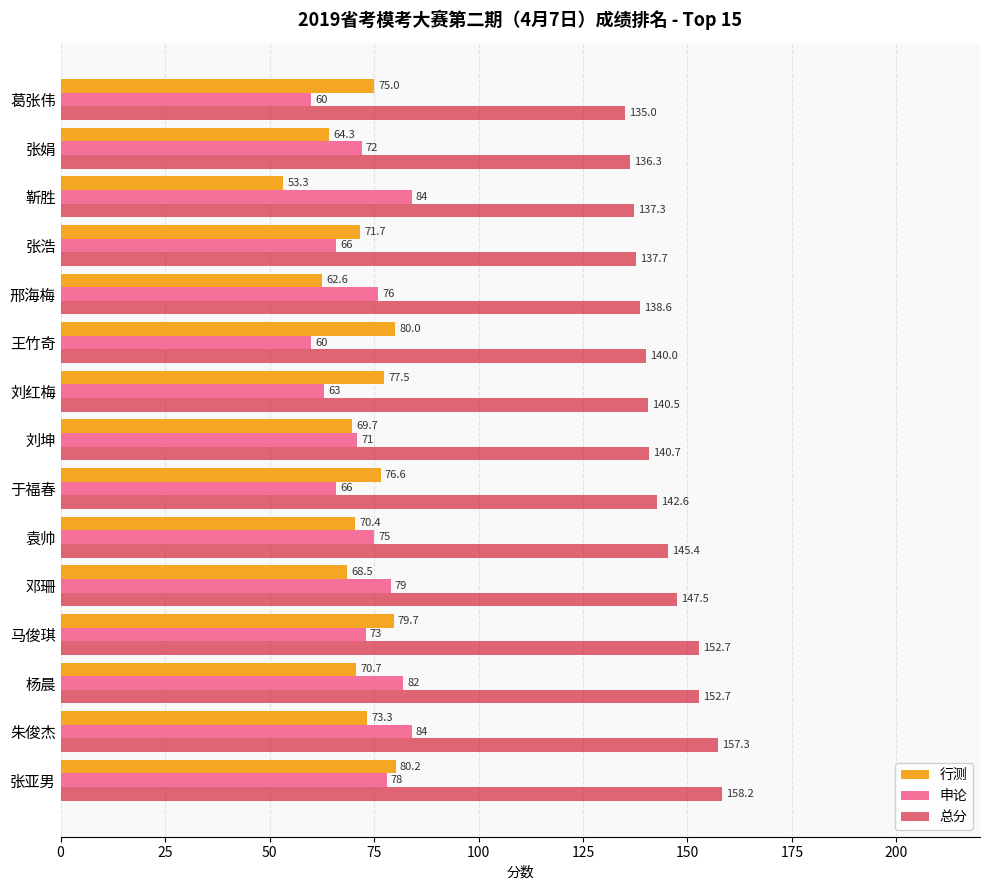

Where is 申论 nearest to the value 72?

张娟